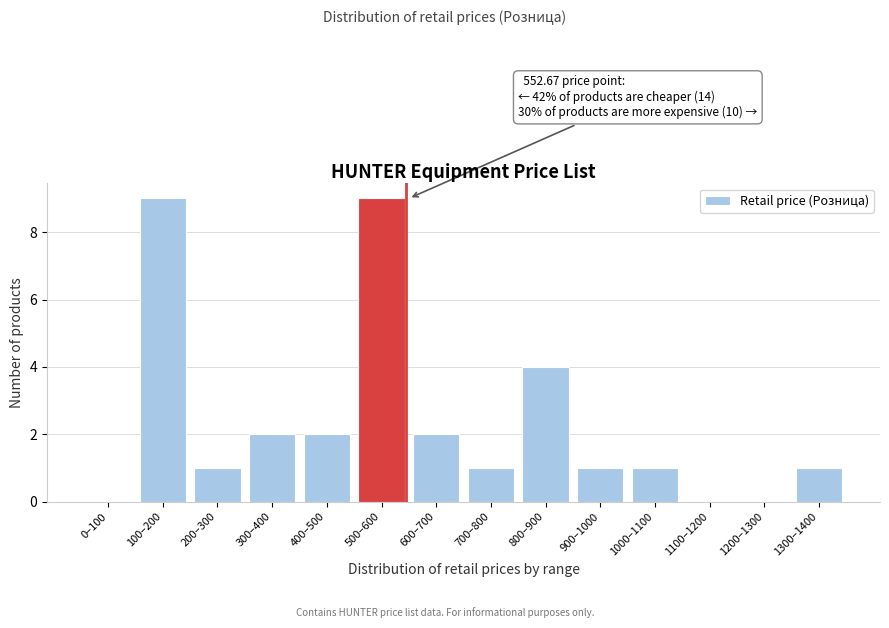

Reading left to right, what are all the values shown in this chart?

0–100=0	100–200=9	200–300=1	300–400=2	400–500=2	500–600=9	600–700=2	700–800=1	800–900=4	900–1000=1	1000–1100=1	1100–1200=0	1200–1300=0	1300–1400=1